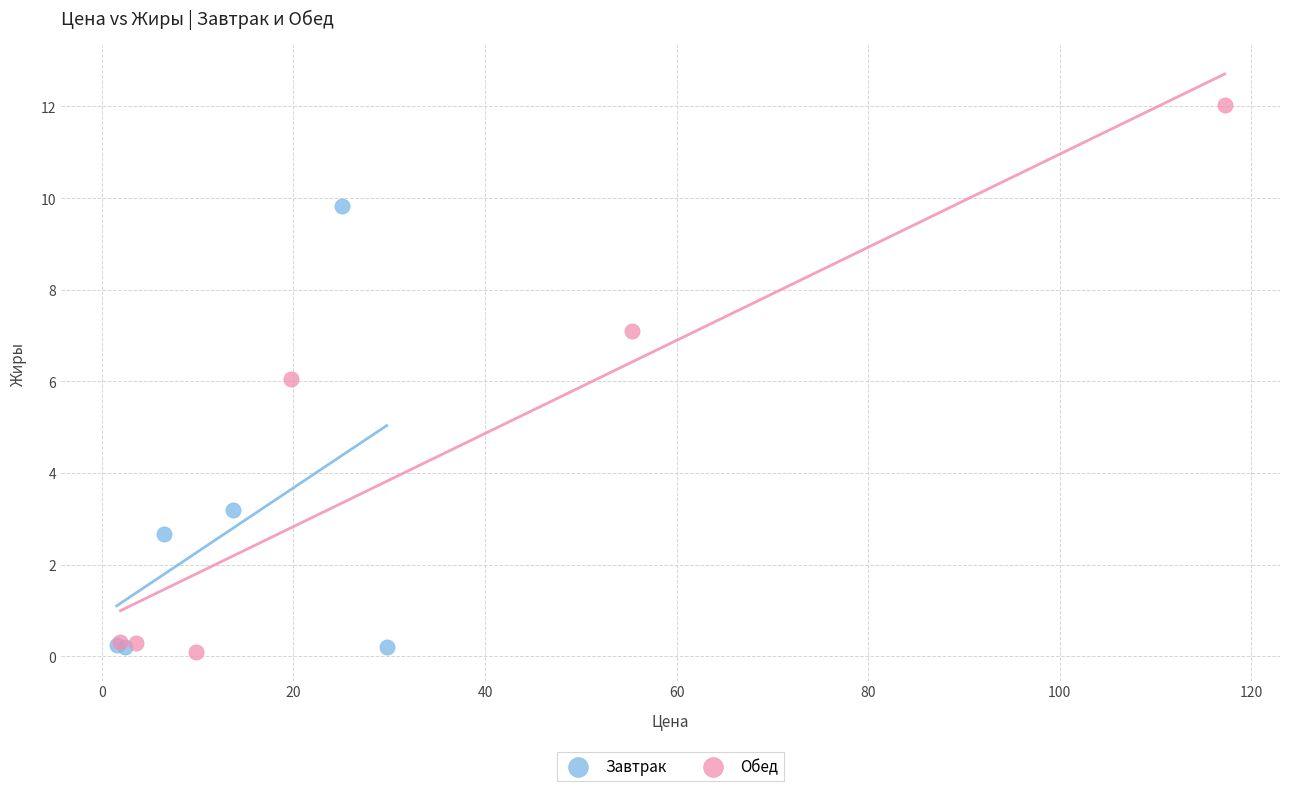

What are all the series names shown in the legend?

Завтрак, Обед